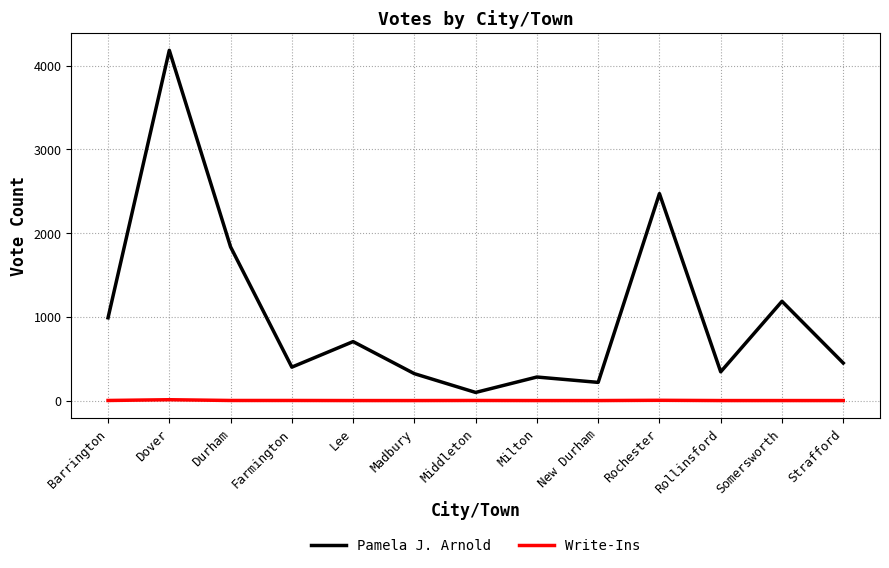

Is it true that Write-Ins equals 0 at Milton?

True